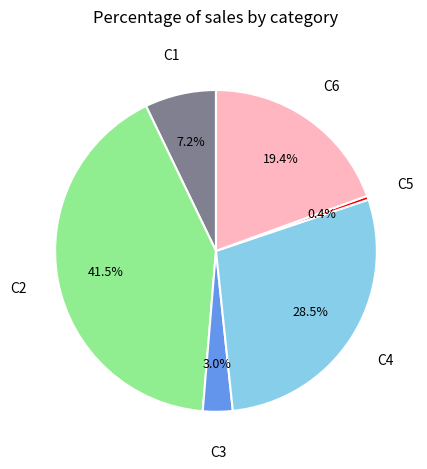

Is there a majority slice in this chart?

No